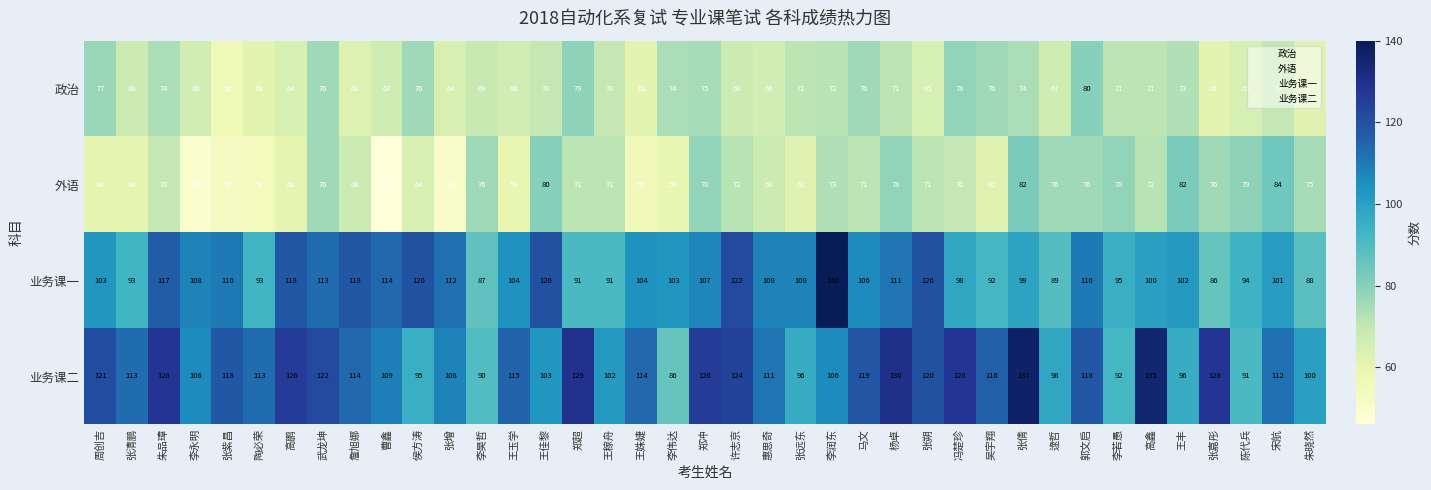

True or false: 外语 has a value of 125 at 王丰.

False